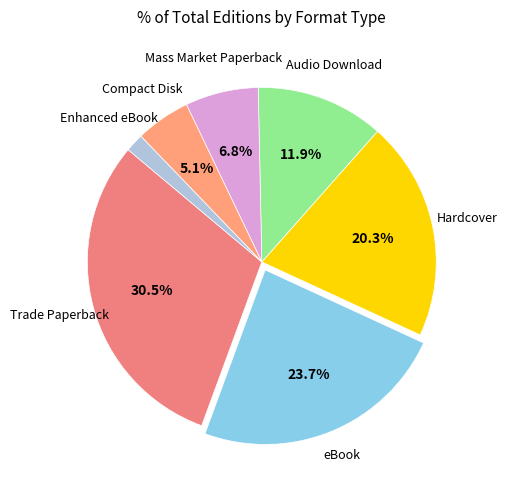

Is Hardcover the majority of the pie?

No